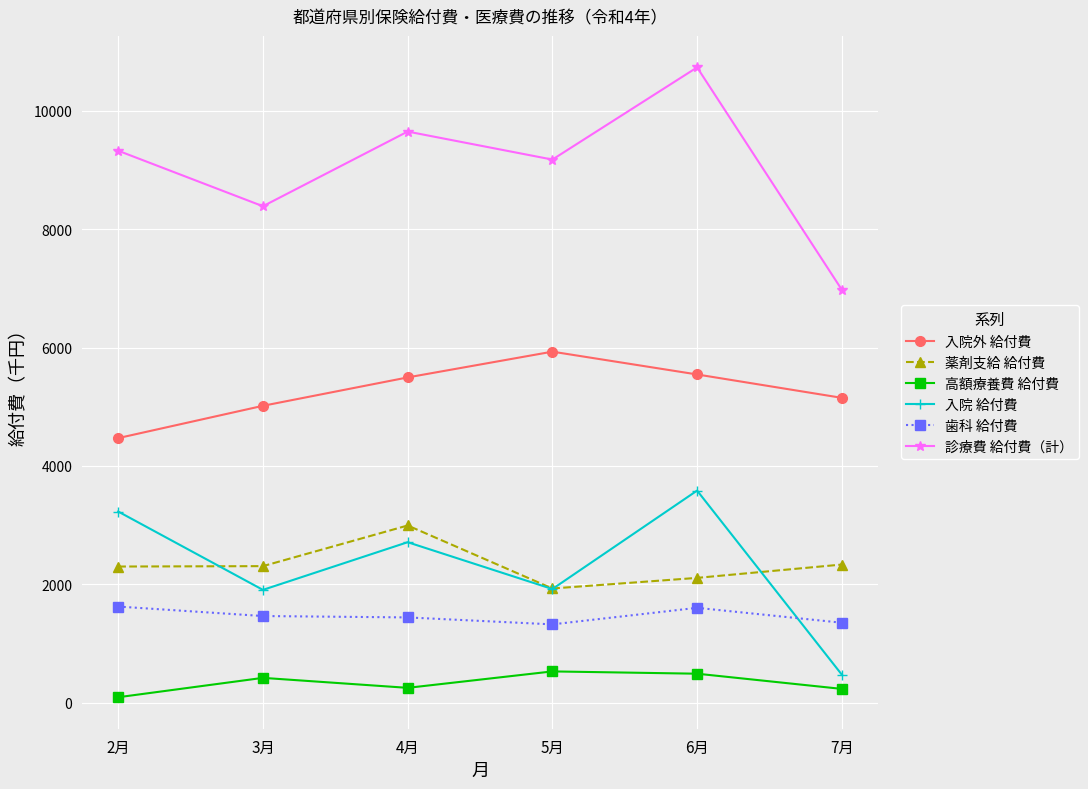

What is the difference between the highest and lowest values at 6月?

10241.3